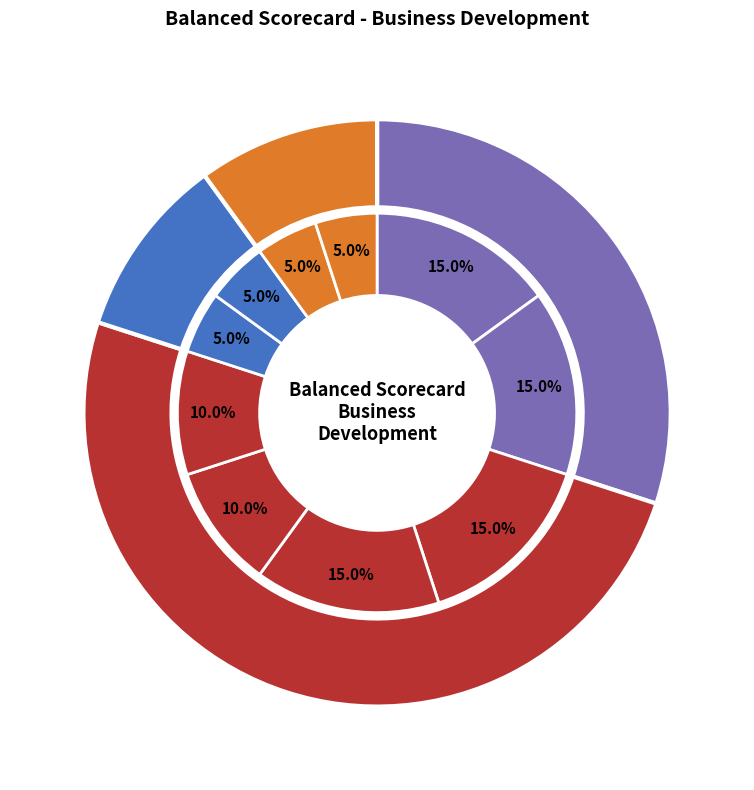

Is it true that Make business forecasting is 9% of the pie?

False